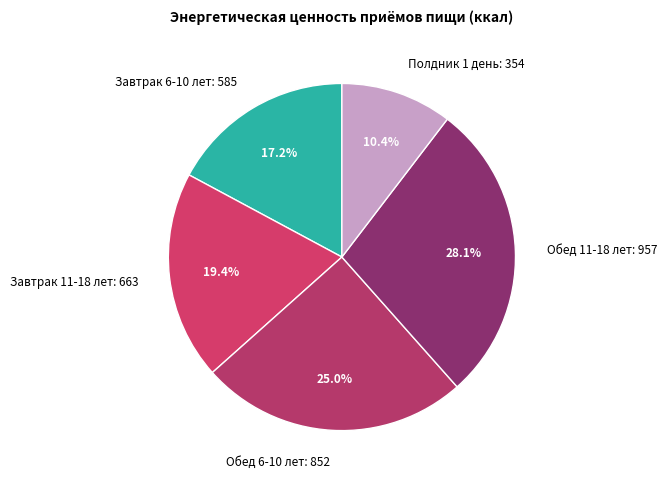

Is there any slice that represents more than half of the pie?

No